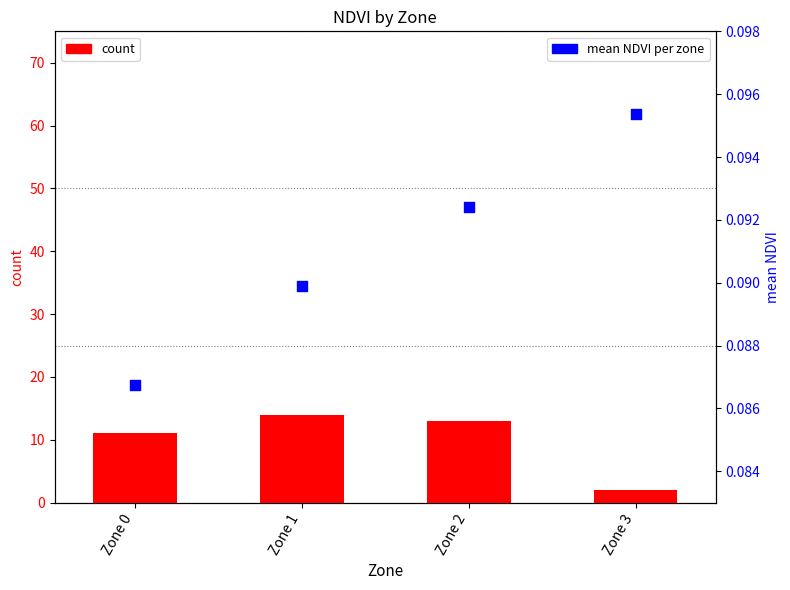

What are all the series names shown in the legend?

count, mean NDVI